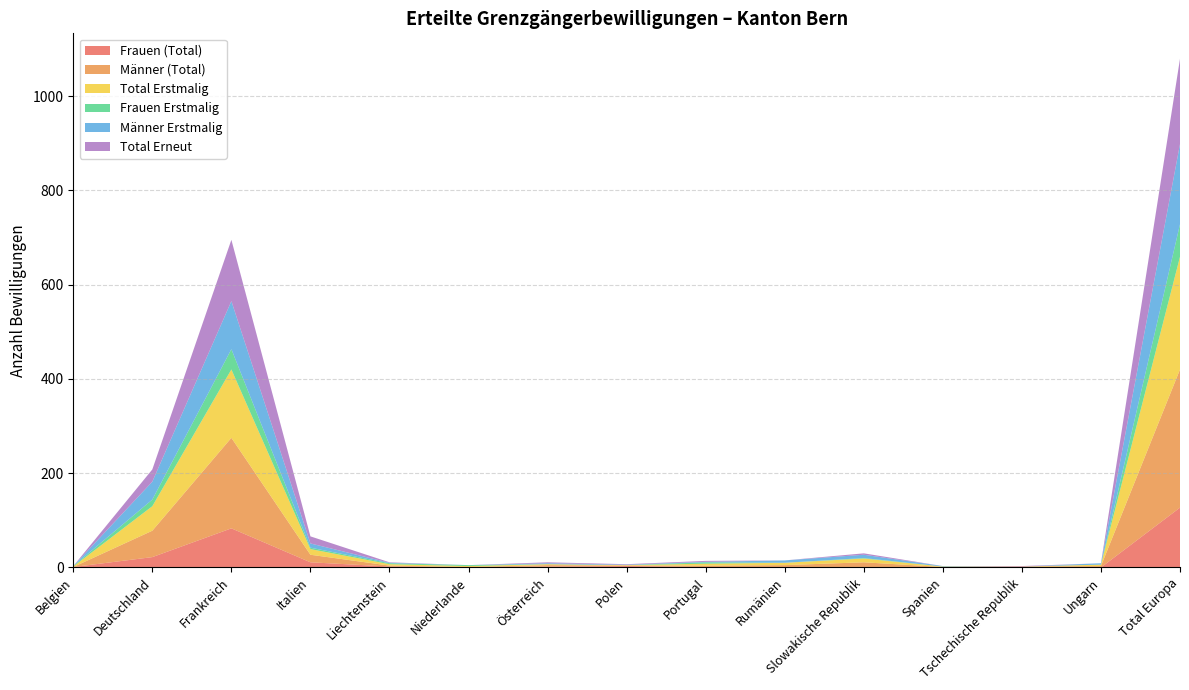

Reading left to right, list all the values displayed in this chart.

Frauen (Total): Belgien=1	Deutschland=22	Frankreich=83	Italien=11	Liechtenstein=2	Niederlande=1	Österreich=2	Polen=3	Portugal=1	Rumänien=0	Slowakische Republik=1	Spanien=0	Tschechische Republik=1	Ungarn=0	Total Europa=127
Männer (Total): Belgien=0	Deutschland=56	Frankreich=192	Italien=16	Liechtenstein=2	Niederlande=0	Österreich=3	Polen=1	Portugal=3	Rumänien=5	Slowakische Republik=10	Spanien=1	Tschechische Republik=1	Ungarn=3	Total Europa=293
Total Erstmalig: Belgien=1	Deutschland=52	Frankreich=145	Italien=12	Liechtenstein=3	Niederlande=2	Österreich=2	Polen=1	Portugal=4	Rumänien=5	Slowakische Republik=8	Spanien=1	Tschechische Republik=0	Ungarn=3	Total Europa=239
Frauen Erstmalig: Belgien=1	Deutschland=14	Frankreich=43	Italien=3	Liechtenstein=2	Niederlande=2	Österreich=0	Polen=0	Portugal=3	Rumänien=0	Slowakische Republik=1	Spanien=0	Tschechische Republik=0	Ungarn=0	Total Europa=69
Männer Erstmalig: Belgien=0	Deutschland=38	Frankreich=102	Italien=9	Liechtenstein=1	Niederlande=0	Österreich=2	Polen=1	Portugal=1	Rumänien=5	Slowakische Republik=7	Spanien=1	Tschechische Republik=0	Ungarn=3	Total Europa=170
Total Erneut: Belgien=0	Deutschland=26	Frankreich=130	Italien=15	Liechtenstein=1	Niederlande=0	Österreich=2	Polen=1	Portugal=2	Rumänien=0	Slowakische Republik=3	Spanien=0	Tschechische Republik=1	Ungarn=0	Total Europa=181